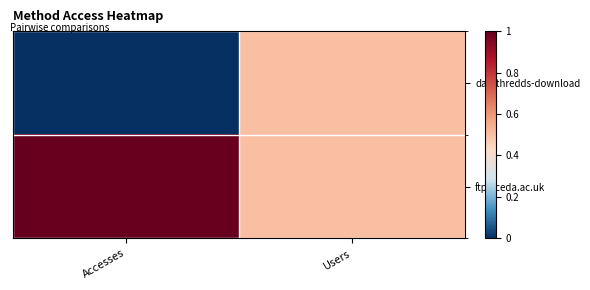

What is the total value across all series at Users?

1.0